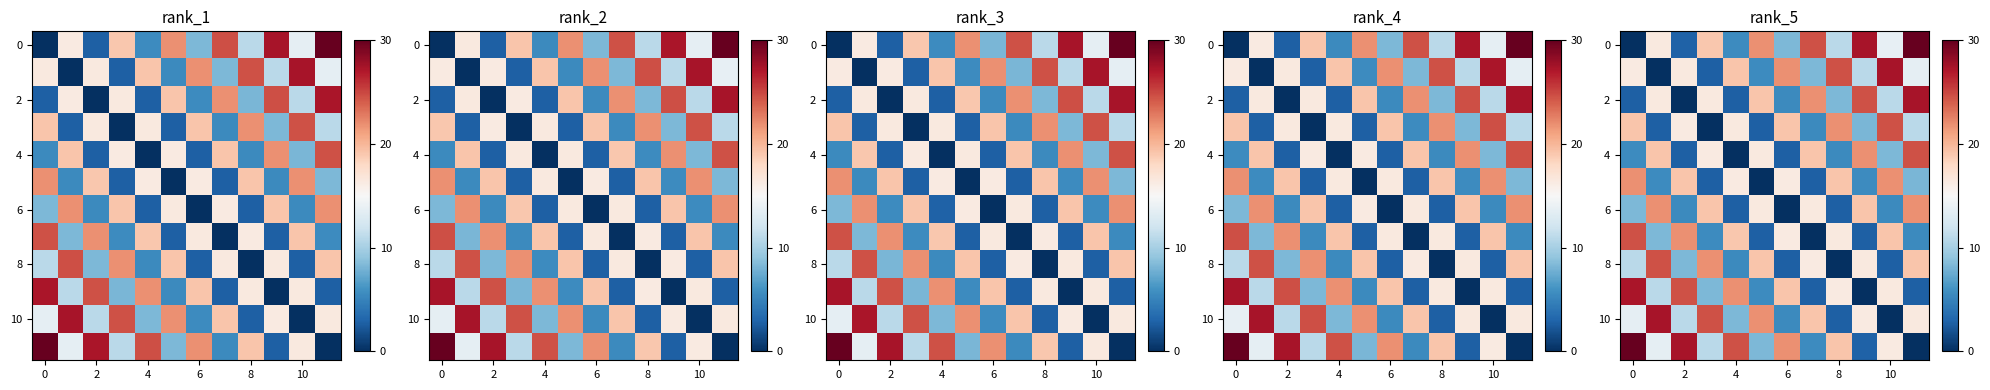

At which label is row_2 closest to 13?

10